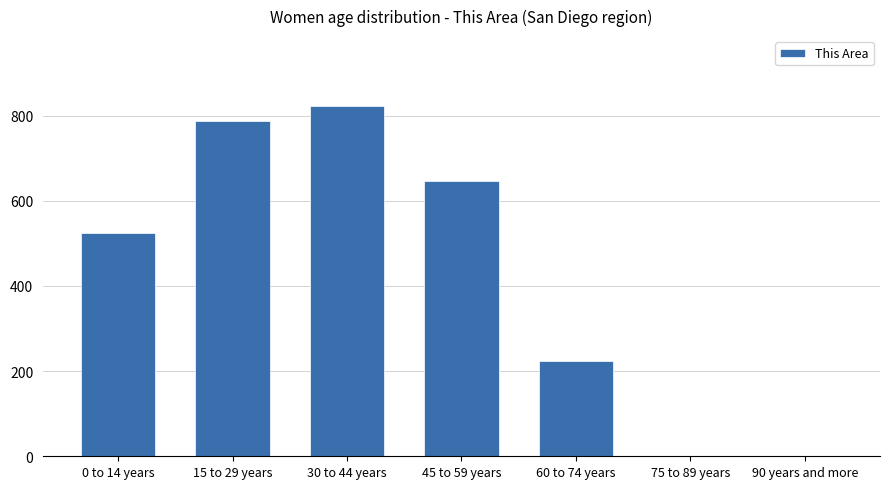

What is the greatest value displayed?

822